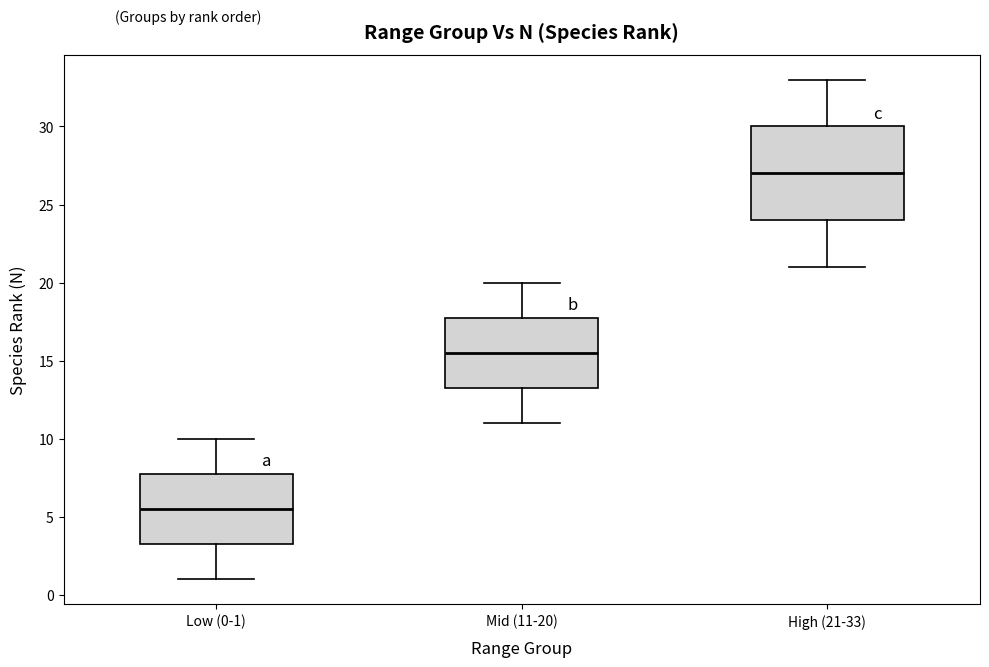

Which box is the tallest, from its lower edge to its upper edge?

High (21-33)